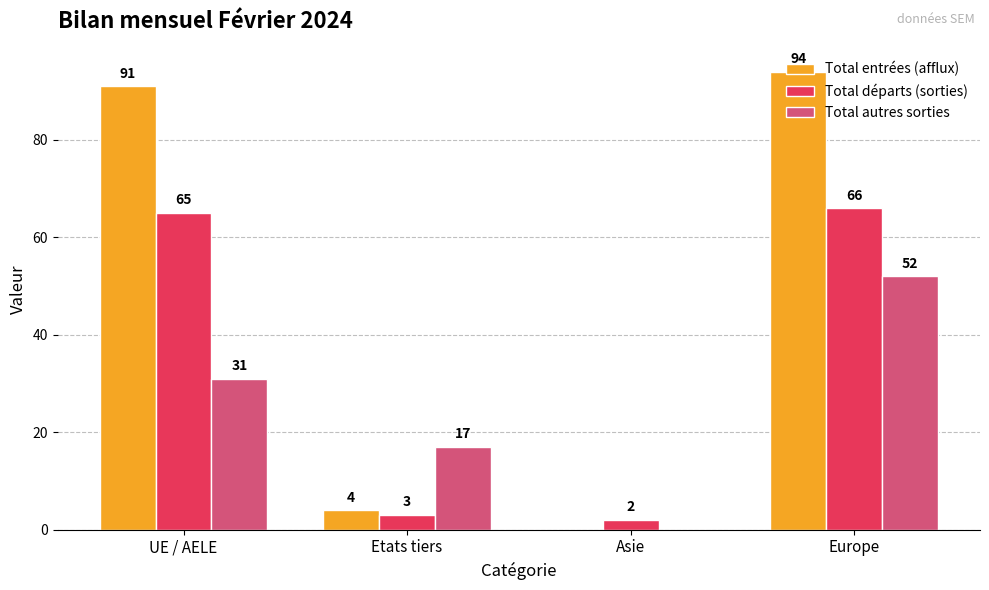

Which series has the largest total across all categories?

Total entrées (afflux)